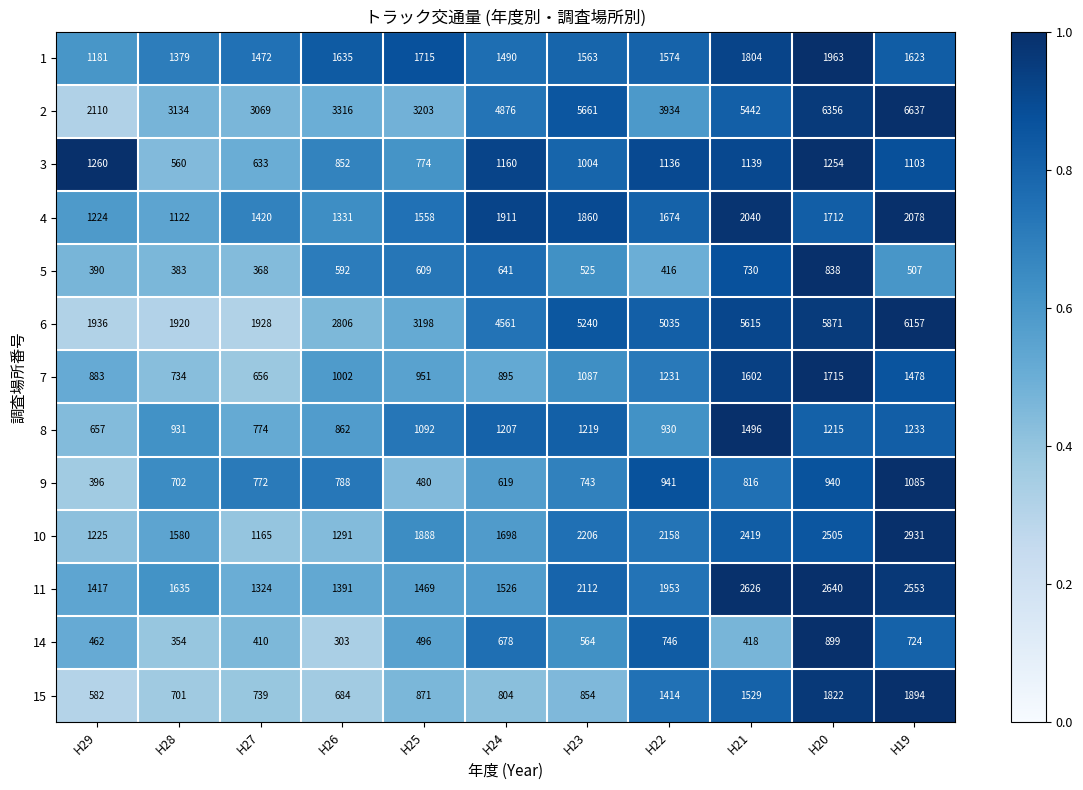

What is the difference between the maximum and minimum values in the 7 series?

1059